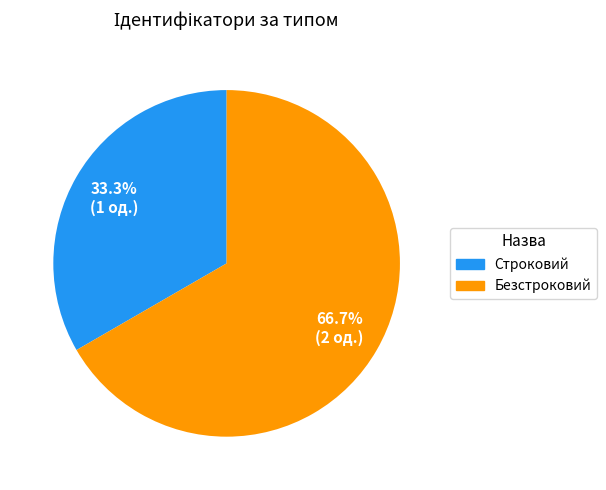

Which slice is the smallest?

Строковий